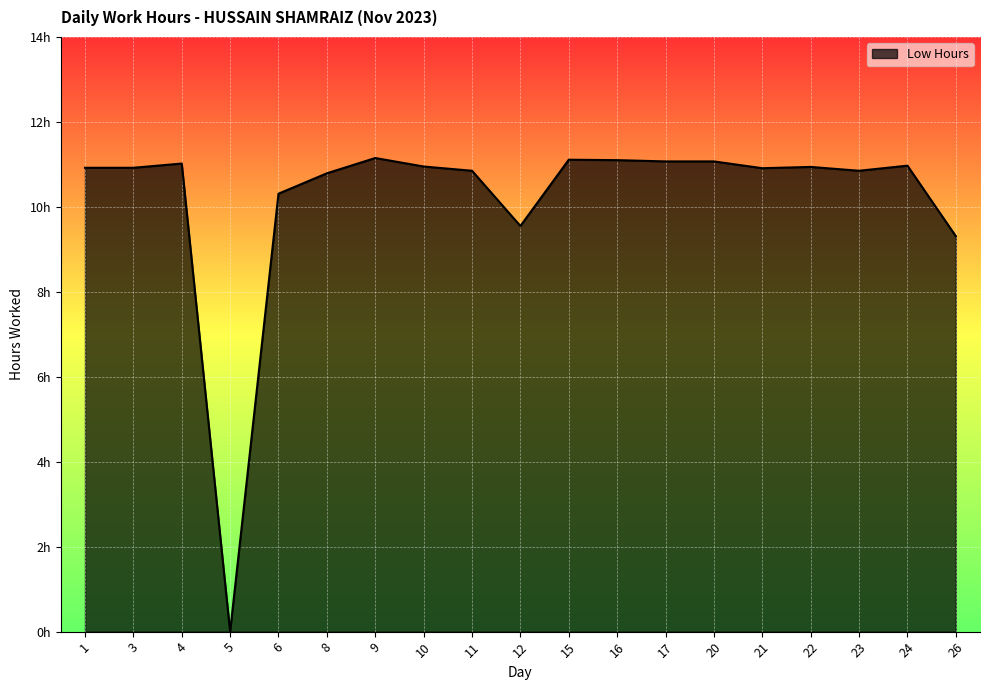

What is the greatest value displayed?

11.2